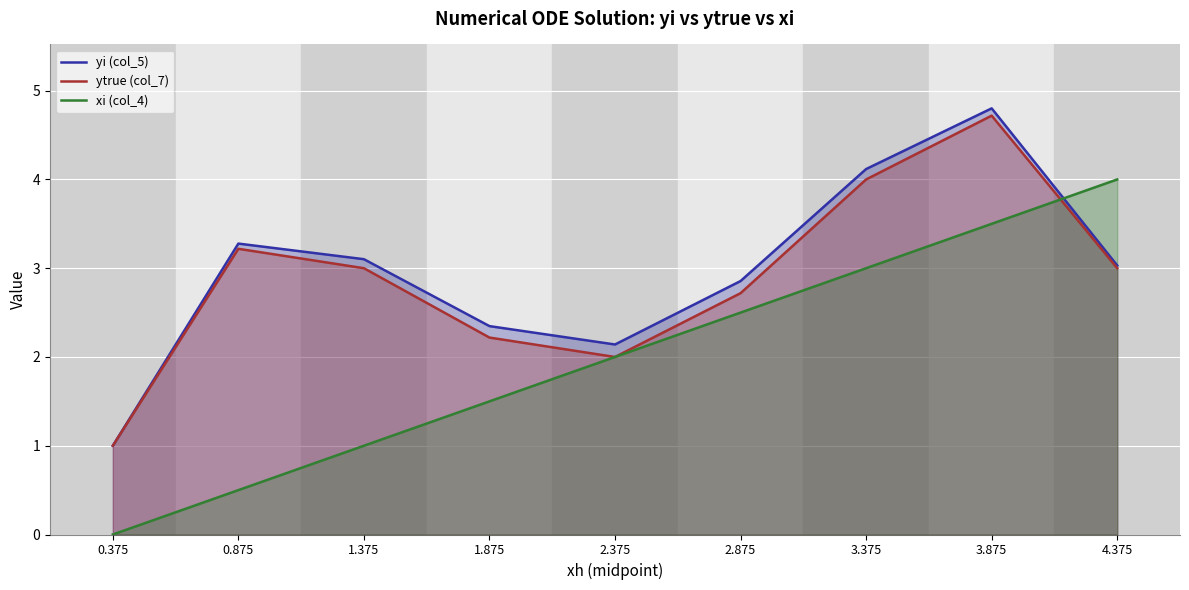

Reading right to left, transcribe all the data shown in this chart.

yi (col_5): 3.0	4.8	4.1	2.9	2.1	2.3	3.1	3.3	1.0
ytrue (col_7): 3.0	4.7	4.0	2.7	2.0	2.2	3.0	3.2	1.0
xi (col_4): 4.0	3.5	3.0	2.5	2.0	1.5	1.0	0.5	0.0